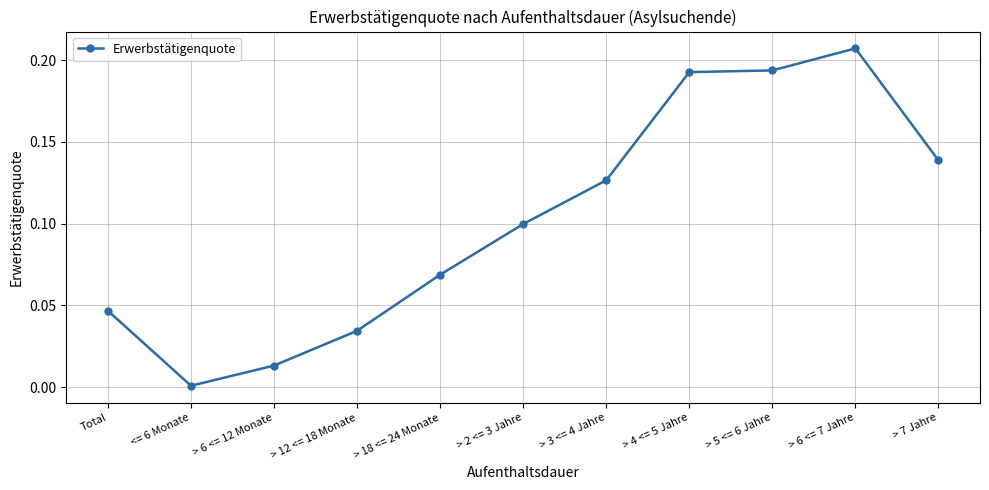

Which category has the lowest value across all series?

<= 6 Monate